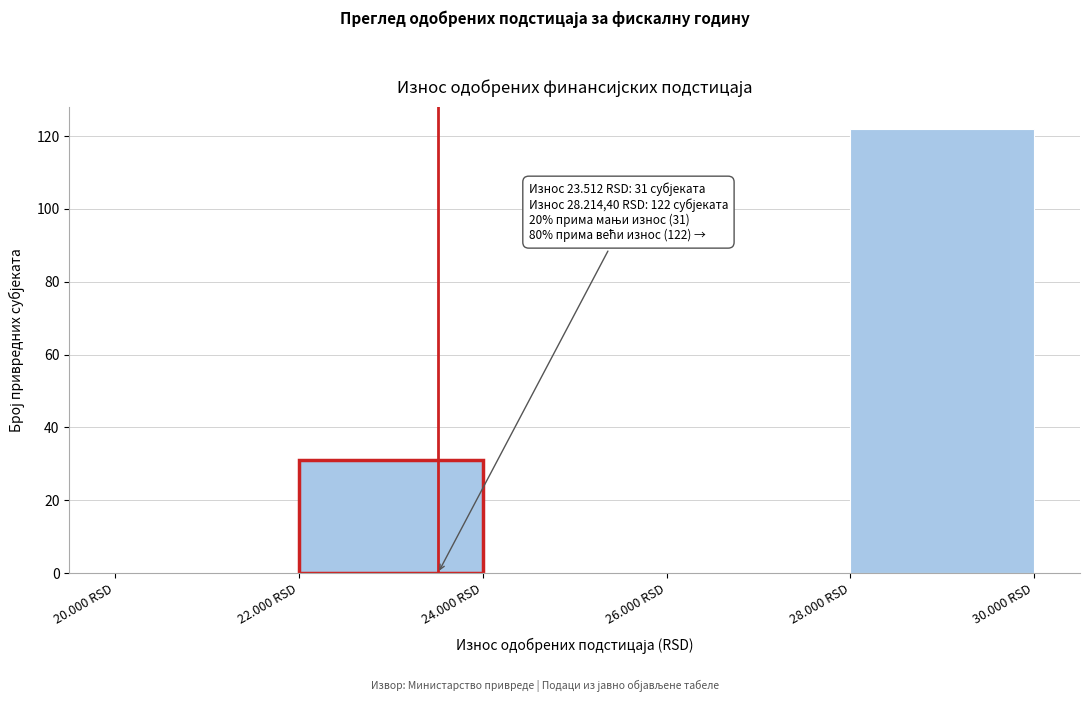

Reading left to right, transcribe all the data shown in this chart.

20.000 RSD=0	22.000 RSD=31	24.000 RSD=0	26.000 RSD=0	28.000 RSD=122